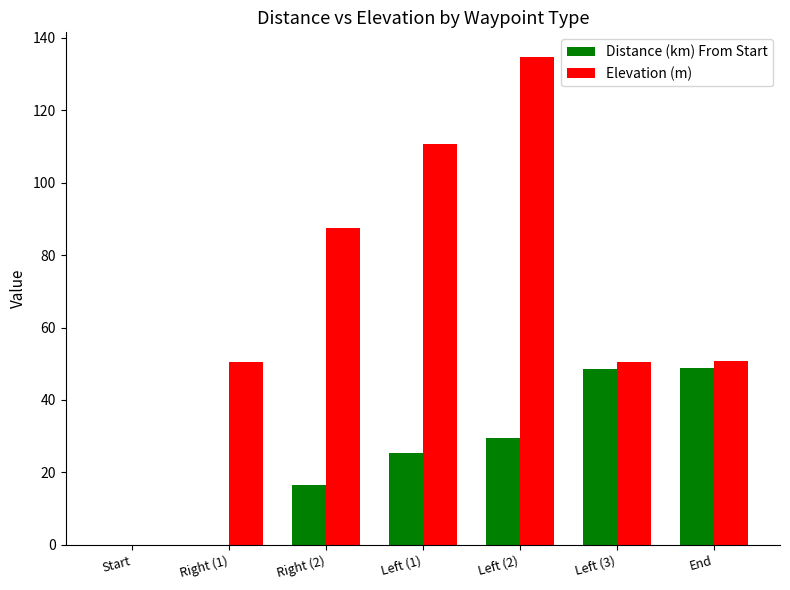

What is the maximum value for Elevation (m)?

134.8